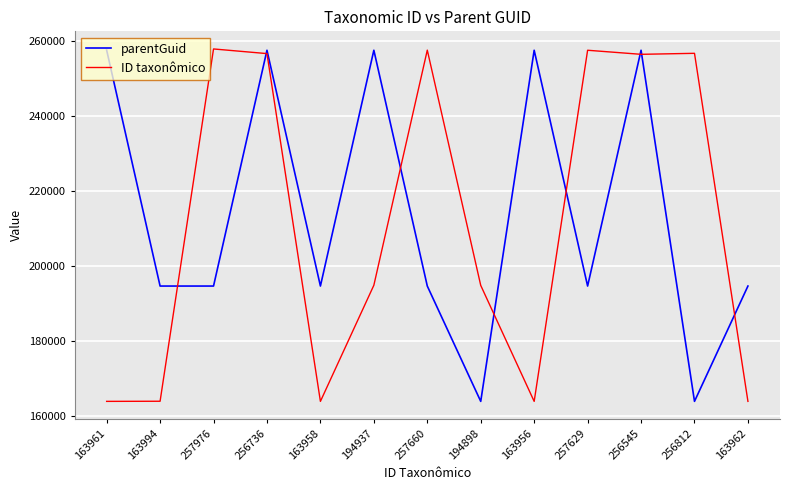

At 163961, list the series in order from smallest to largest.

ID taxonômico, parentGuid